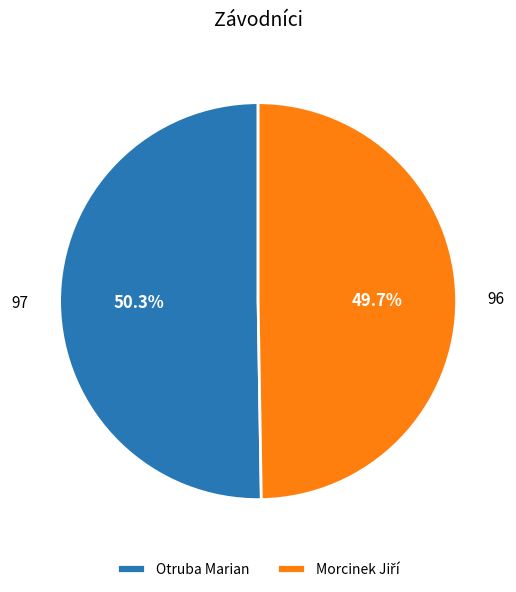

Which slice is the largest?

Otruba Marian